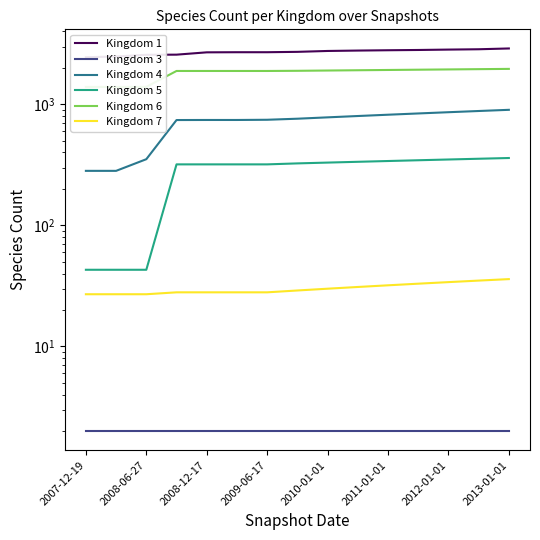

List the series in order of their peak value, highest first.

Kingdom 1, Kingdom 6, Kingdom 4, Kingdom 5, Kingdom 7, Kingdom 3